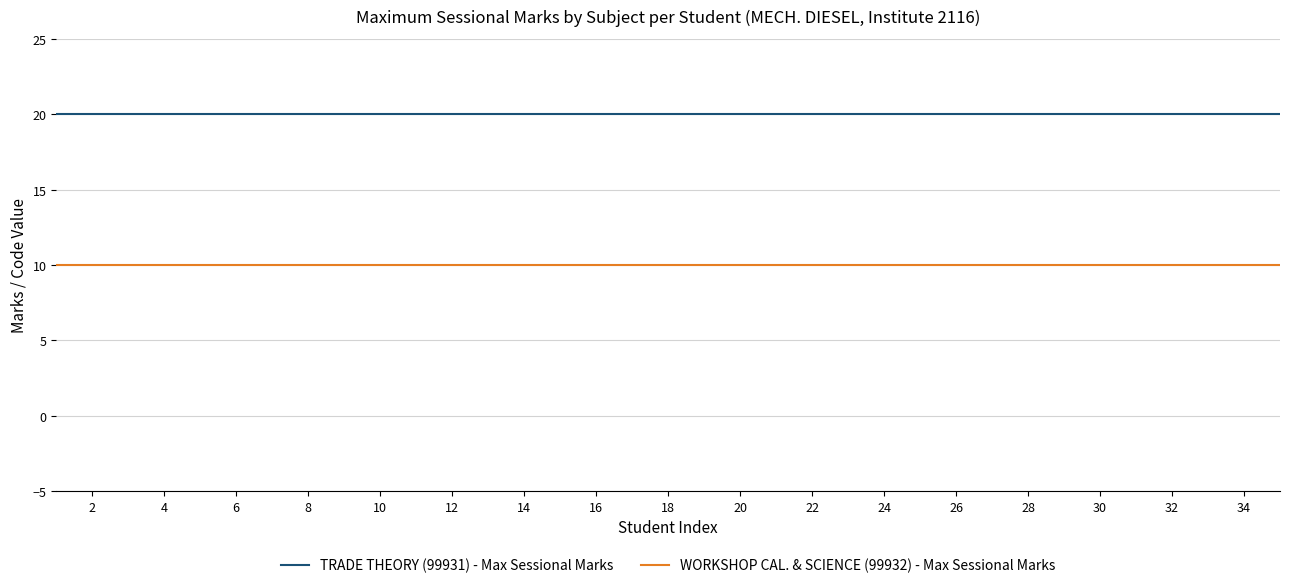

Does the chart display data point markers on the line(s)?

No